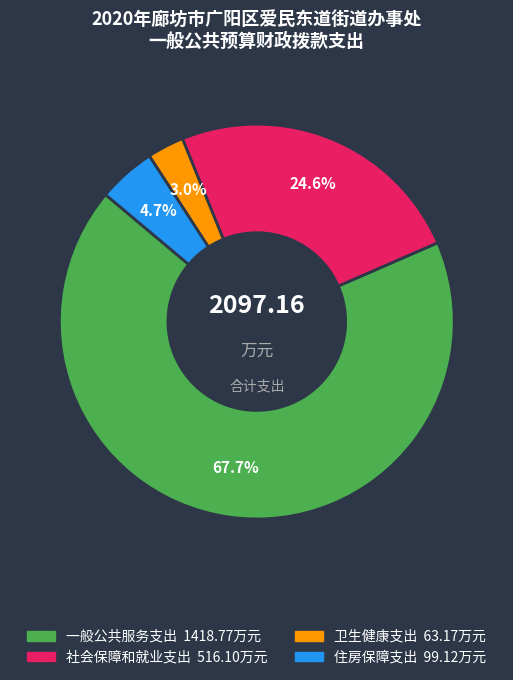

Is it true that 一般公共服务支出 is 55% of the pie?

False